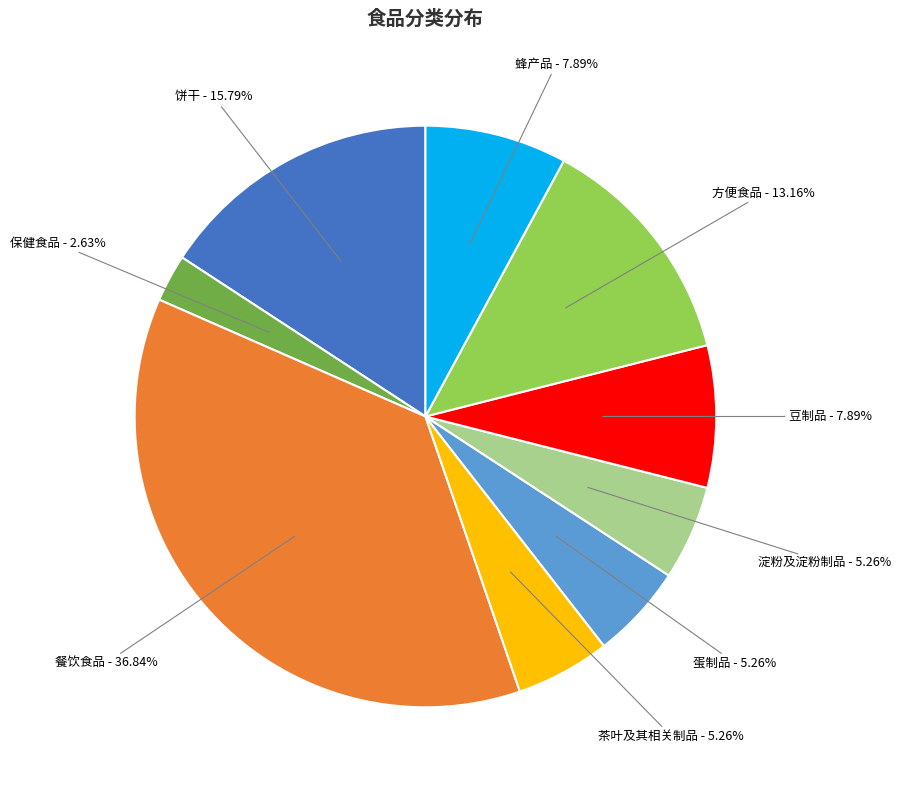

Is there a majority slice in this chart?

No